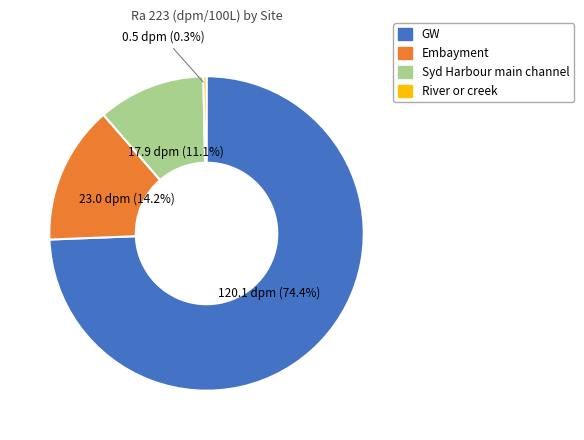

Is it true that Embayment is 6% of the pie?

False